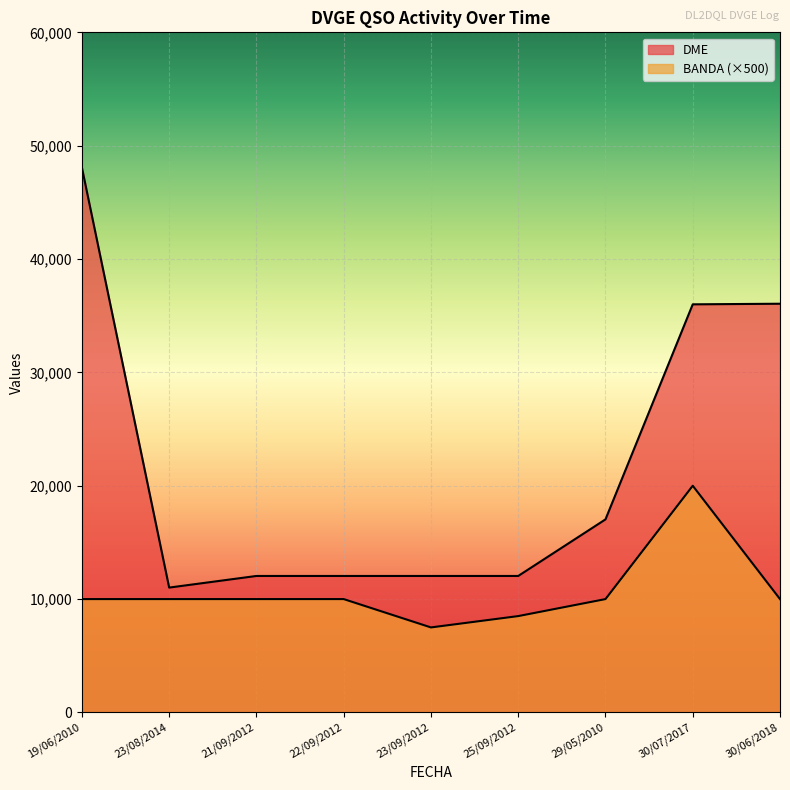

Where is the first local maximum for BANDA?

30/07/2017